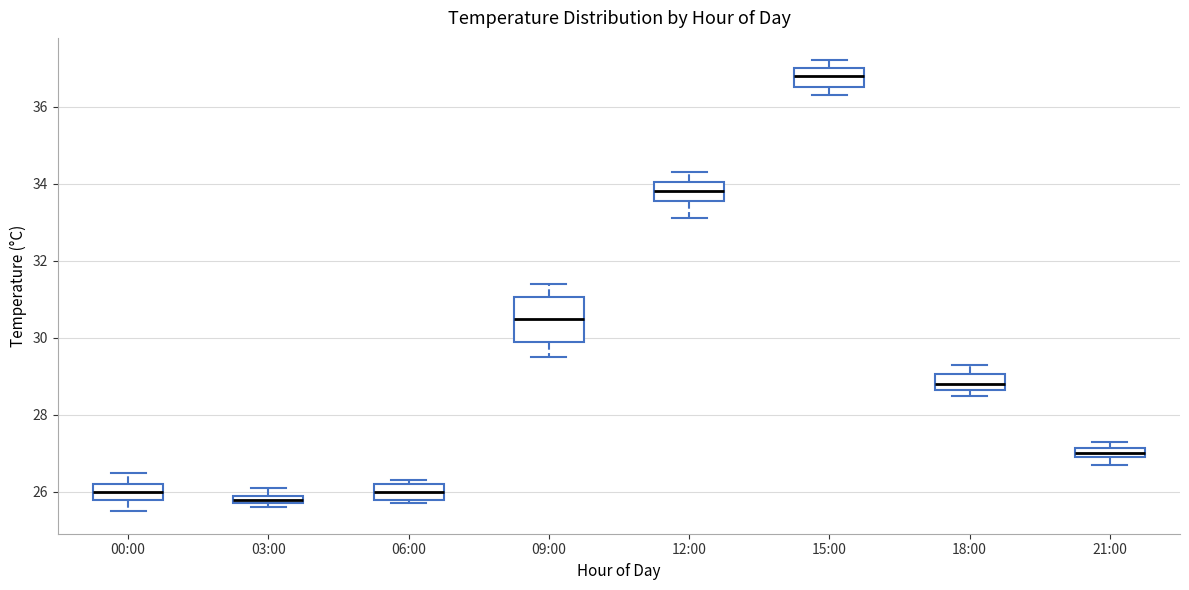

Comparing the boxes themselves (not the whiskers), which one is the tallest?

09:00